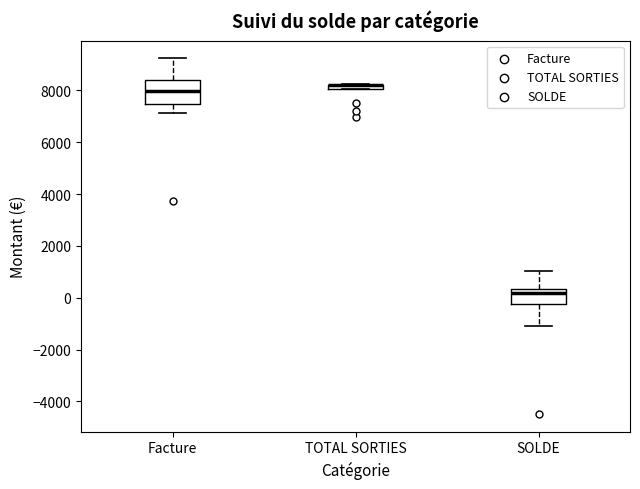

Where does the lower whisker of the box for Facture end on the y-axis? The values are not printed on the chart, so give them approximately, as read against the axis.

7200